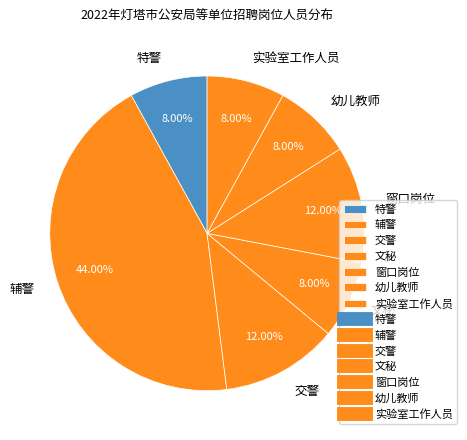

Combined, do 特警 and 实验室工作人员 account for over 50%?

No